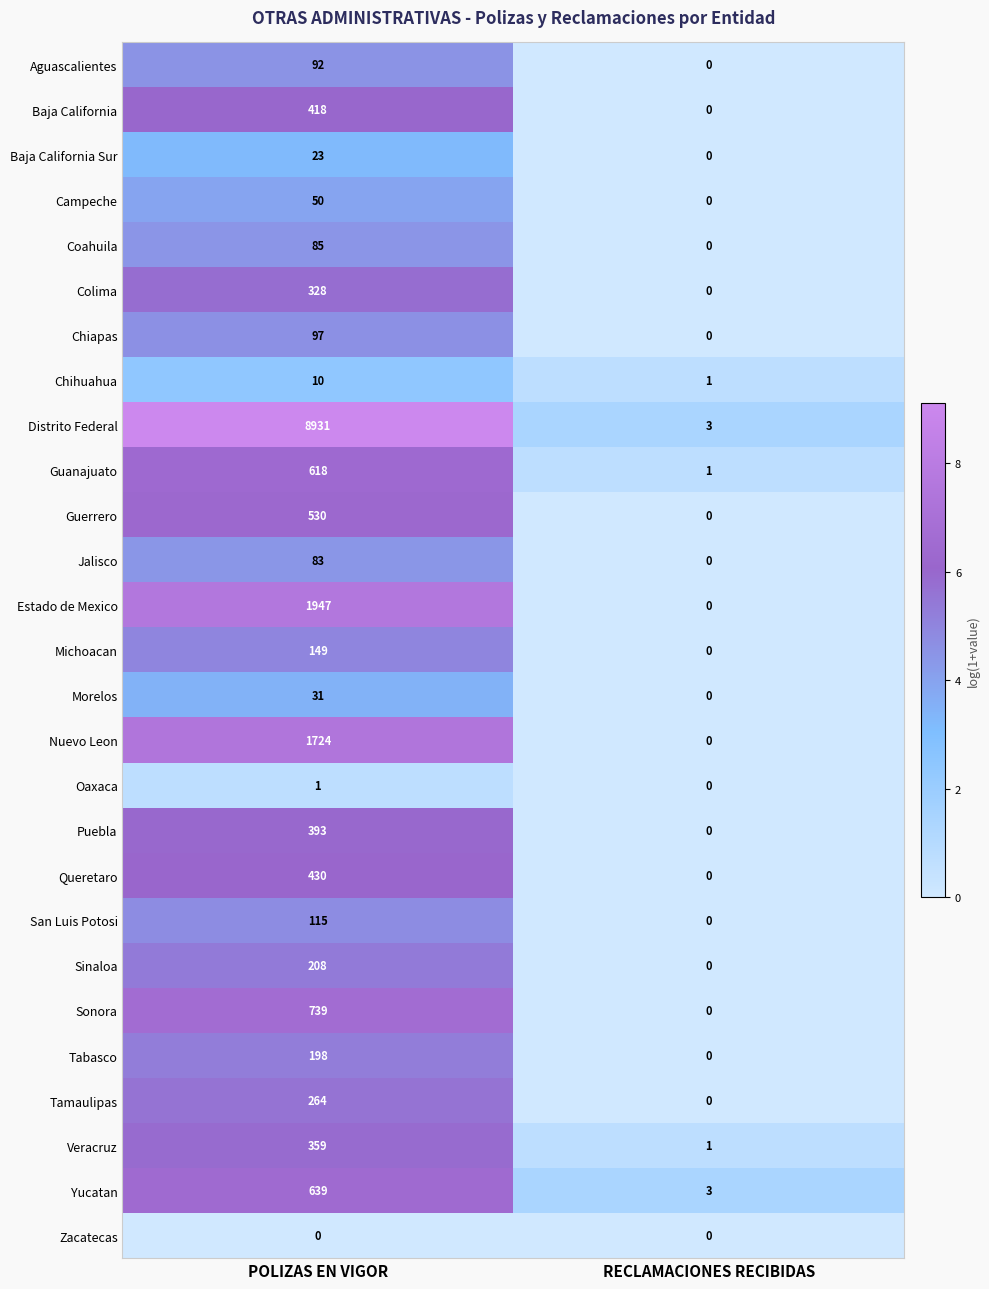

Which series has the widest spread of values?

Distrito Federal